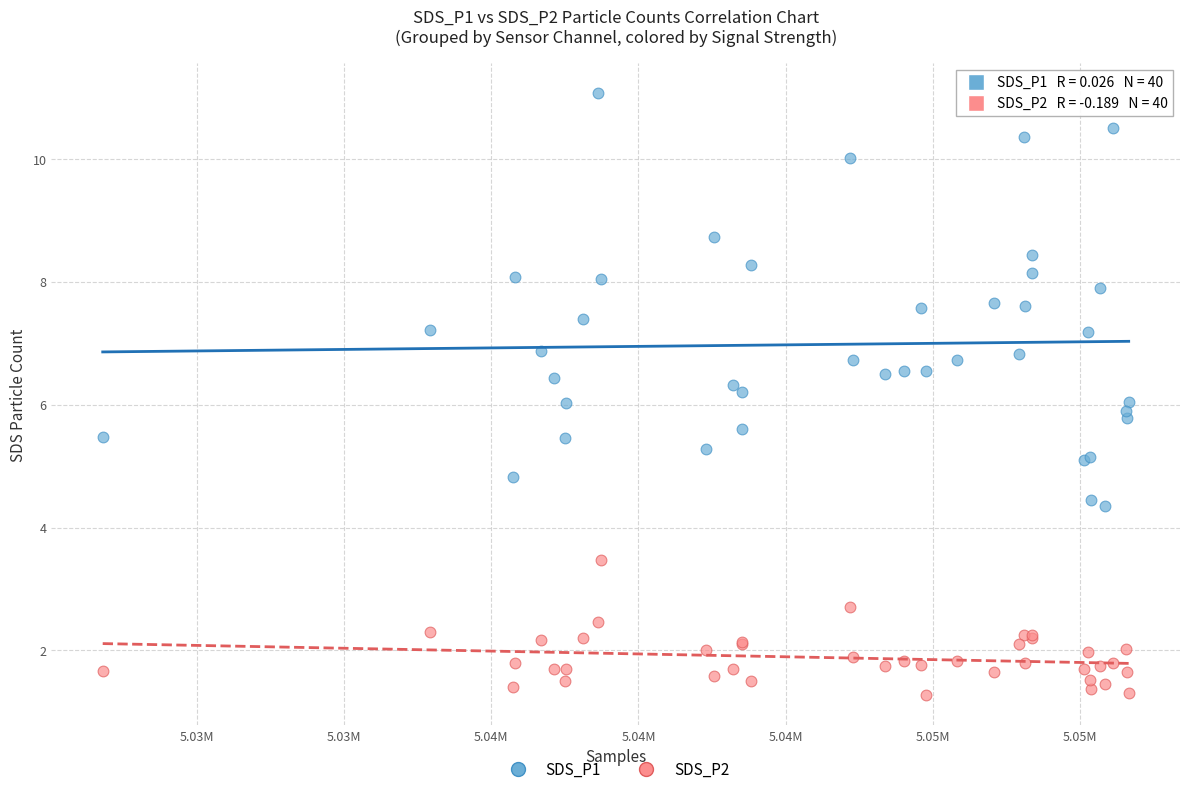

Which series contains the highest Y value?

SDS_P1